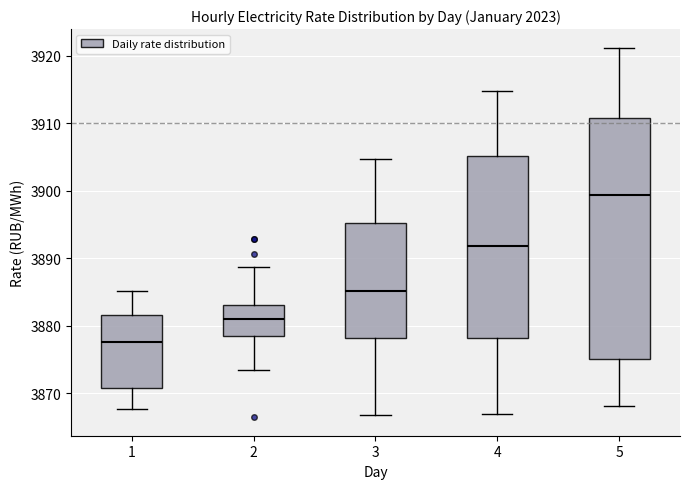

Reading left to right, transcribe this box plot: for each box, give where its median line is, the range the box spans, and where its two whiskers end, as read against the y-axis. The values are not printed on the chart, so give them approximately, as read against the axis.

1: median 3878, box 3871 to 3882, whiskers 3868 to 3885
2: median 3881, box 3878 to 3883, whiskers 3873 to 3889
3: median 3885, box 3878 to 3895, whiskers 3867 to 3905
4: median 3892, box 3878 to 3905, whiskers 3867 to 3915
5: median 3899, box 3875 to 3911, whiskers 3868 to 3921